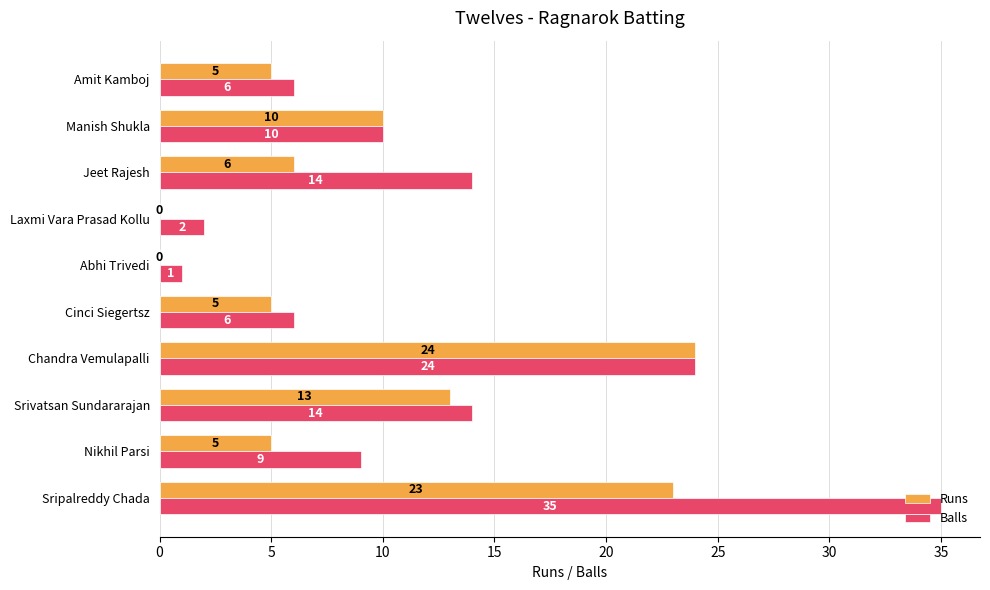

What are all the series names shown in the legend?

Runs, Balls